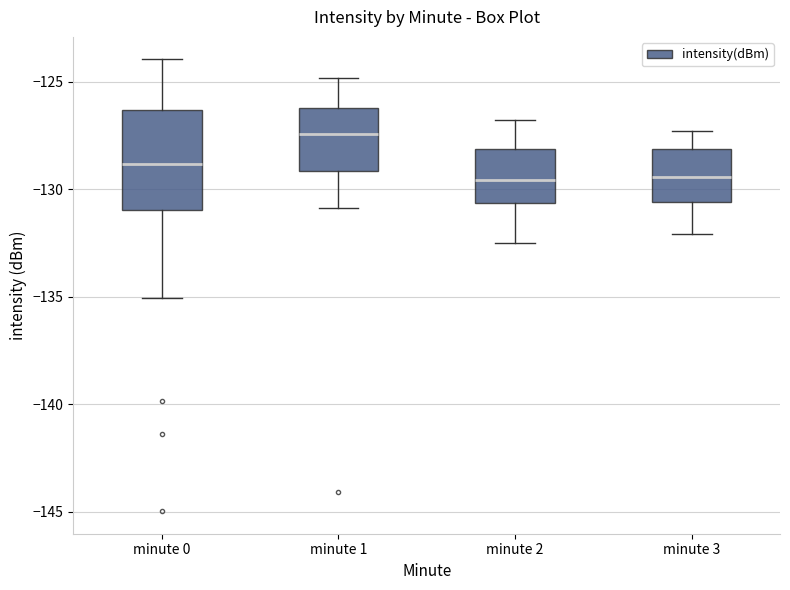

Reading left to right, transcribe this box plot: for each box, give where its median line is, the range the box spans, and where its two whiskers end, as read against the y-axis. The values are not printed on the chart, so give them approximately, as read against the axis.

minute 0: median -129.0, box -131.0 to -126.5, whiskers -135.0 to -124.0
minute 1: median -127.5, box -129.0 to -126.0, whiskers -131.0 to -125.0
minute 2: median -129.5, box -130.5 to -128.0, whiskers -132.5 to -127.0
minute 3: median -129.5, box -130.5 to -128.0, whiskers -132.0 to -127.5